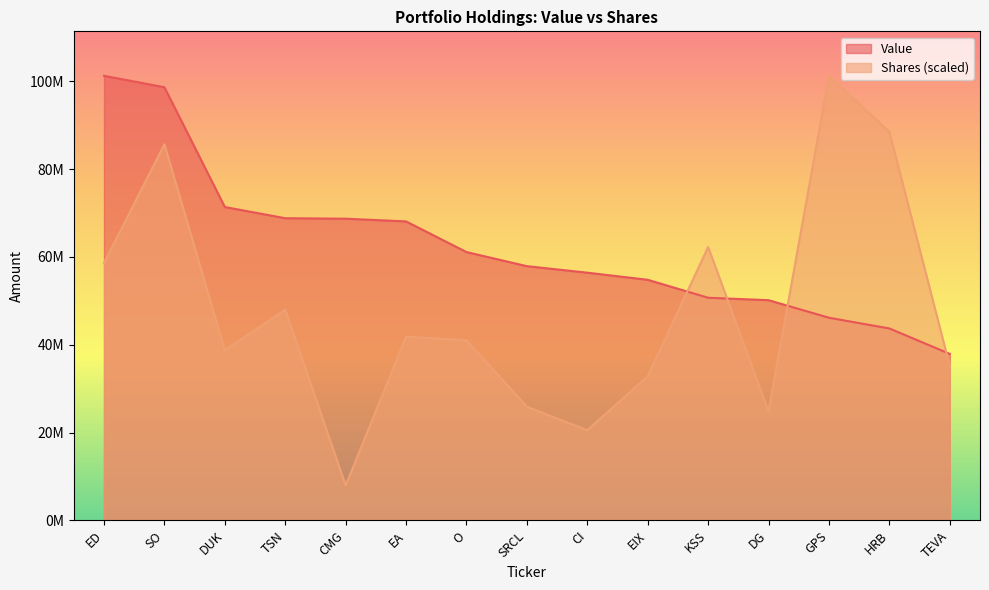

Reading left to right, list all the values displayed in this chart.

Value: ED=101286000.0	SO=98680000.0	DUK=71384000.0	TSN=68835000.0	CMG=68726000.0	EA=68104000.0	O=61122000.0	SRCL=57910000.0	CI=56422000.0	EIX=54805000.0	KSS=50712000.0	DG=50159000.0	GPS=46159000.0	HRB=43715000.0	TEVA=37916000.0
Shares: ED=58630300.9	SO=85677294.5	DUK=38744361.4	TSN=47989739.4	CMG=7945417.0	EA=41858438.1	O=41032866.4	SRCL=25897526.0	CI=20526421.1	EIX=32856121.8	KSS=62271709.8	DG=24846819.6	GPS=101286000.0	HRB=88501513.2	TEVA=35148351.9